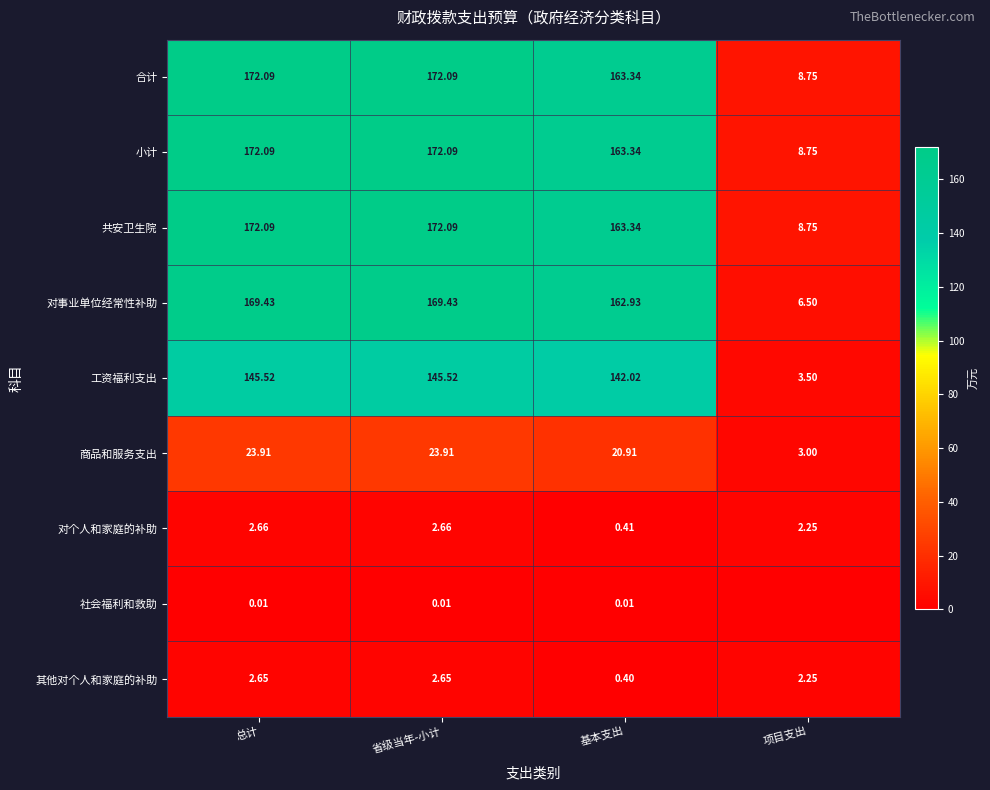

How many values in the 小计 series are below 172?

2